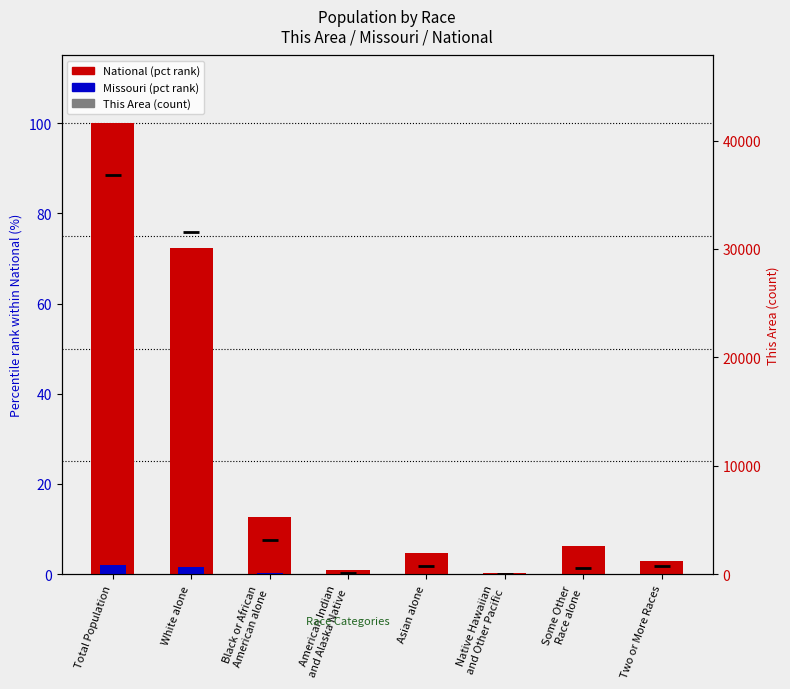

Which category has the lowest value in the National series?

Native Hawaiian
and Other Pacific